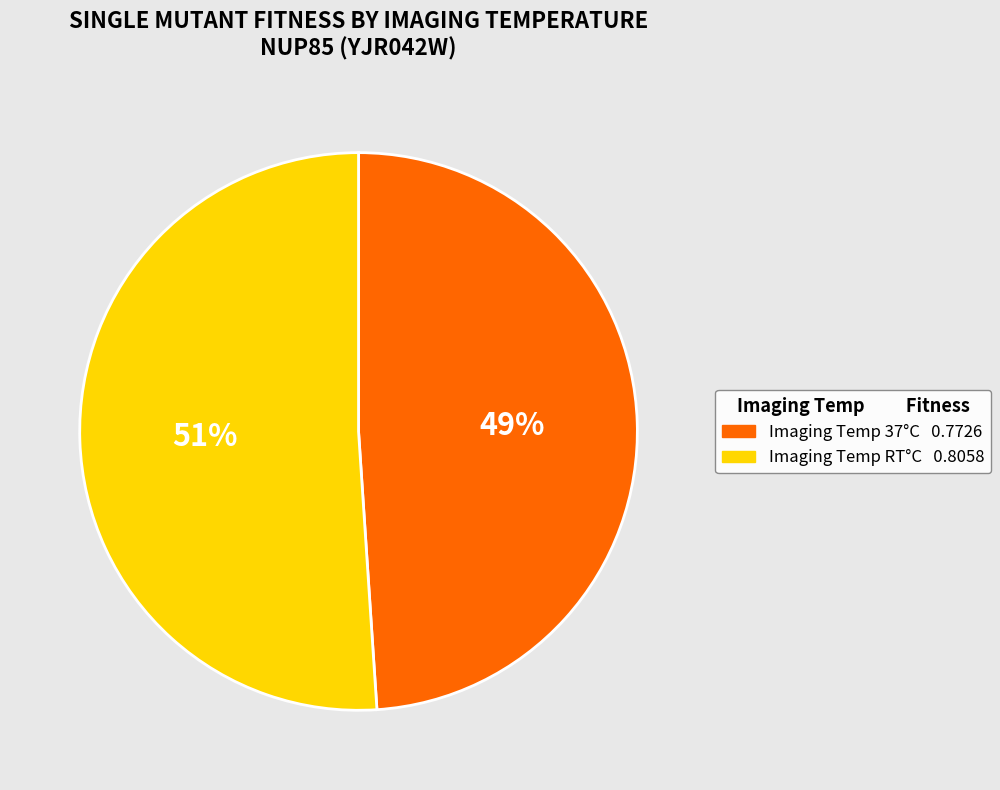

How many segments does this pie chart have?

2